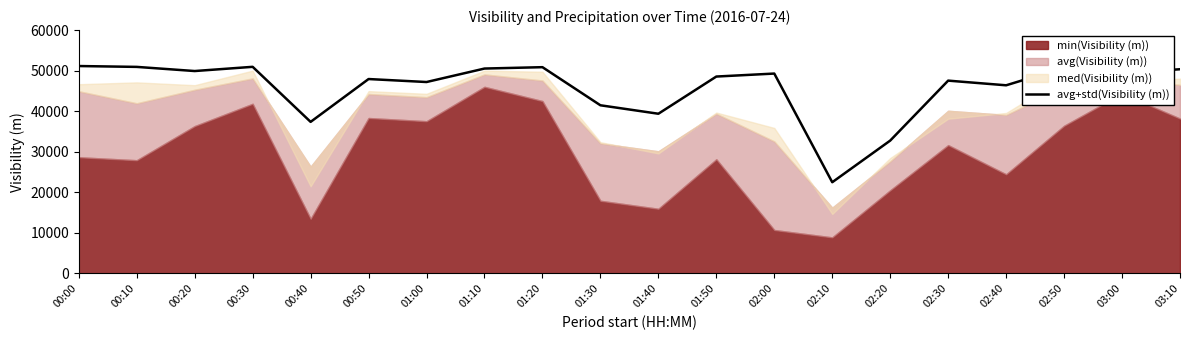

Does the chart have visible grid lines?

No